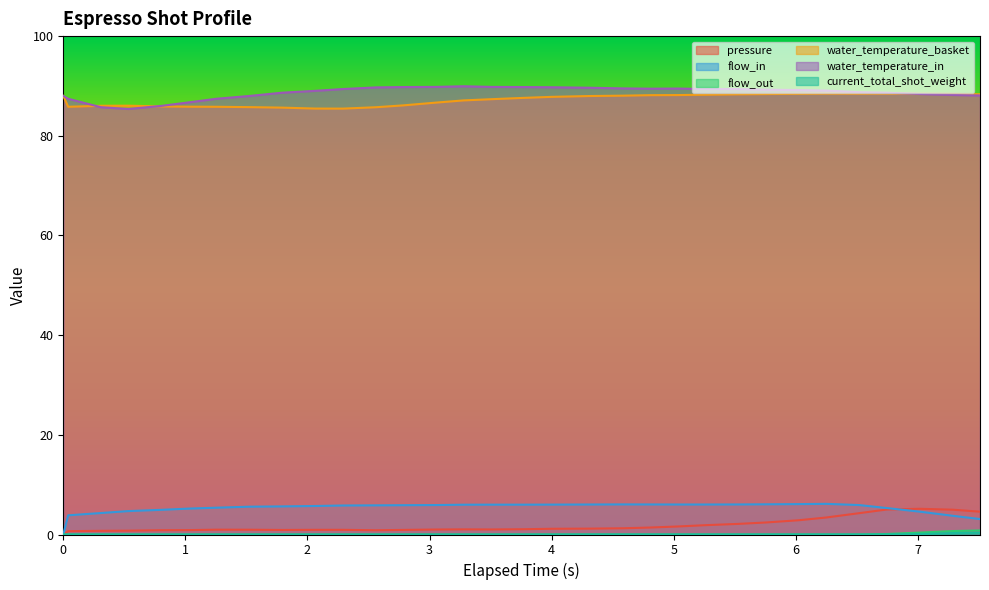

True or false: flow_in and water_temperature_in cross at least once.

False